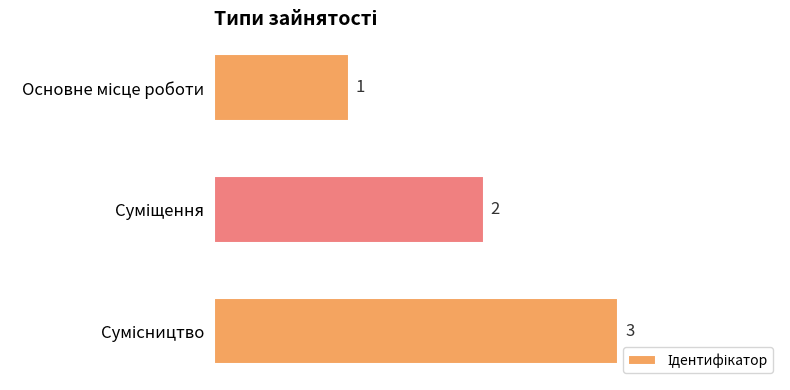

Count the values in the range 1 to 3.

3